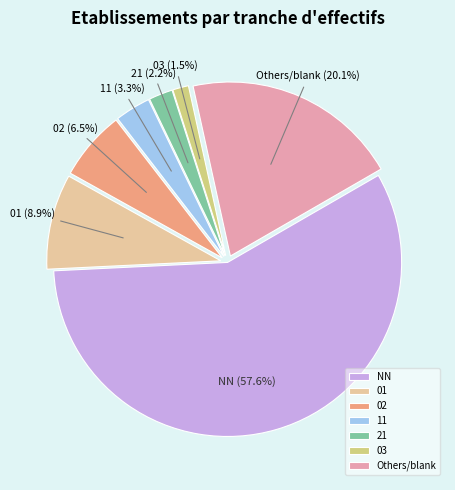

What is the largest slice in the pie chart?

NN